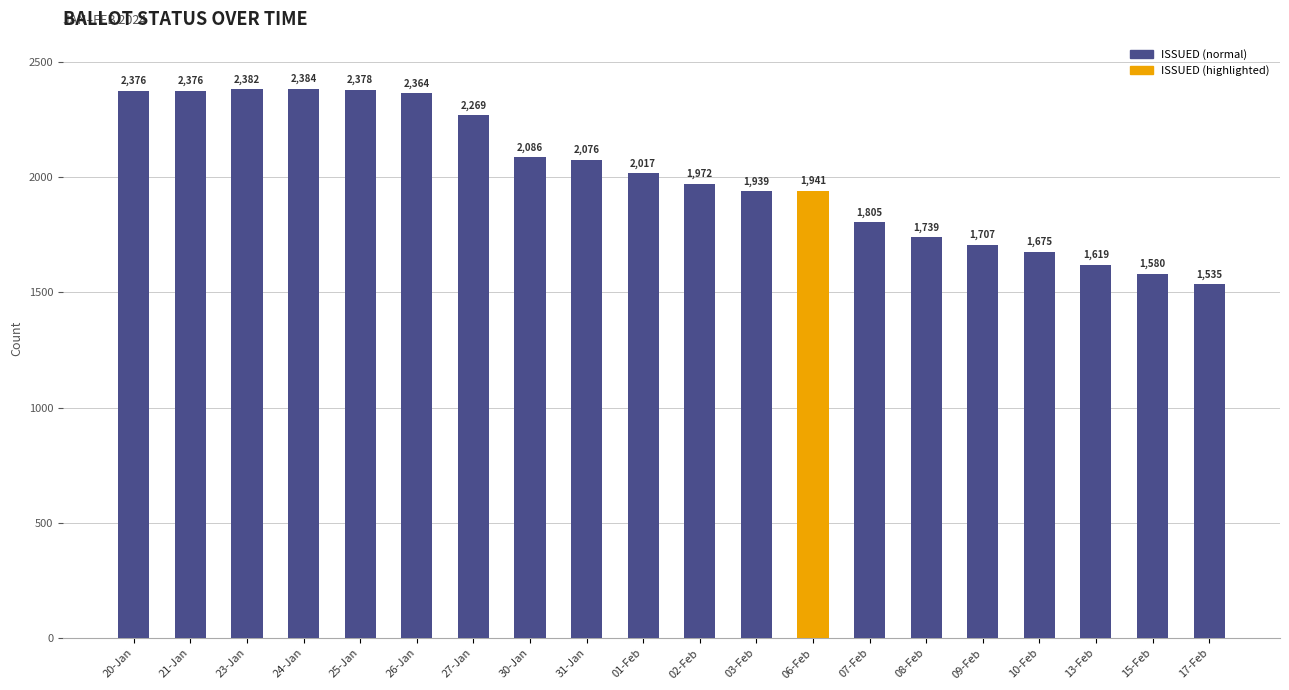

At which label is the value closest to 1959?

02-Feb